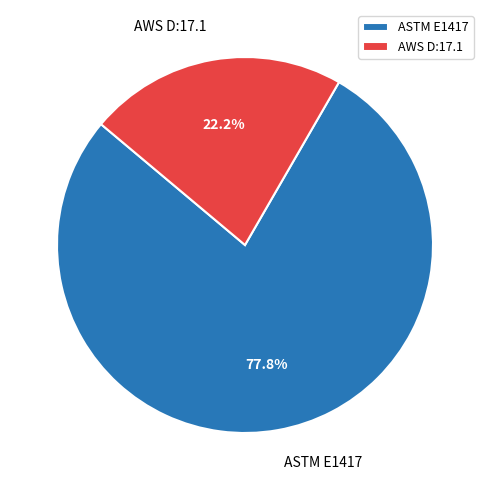

What percentage is the AWS D:17.1 slice, to the nearest percent?

22%